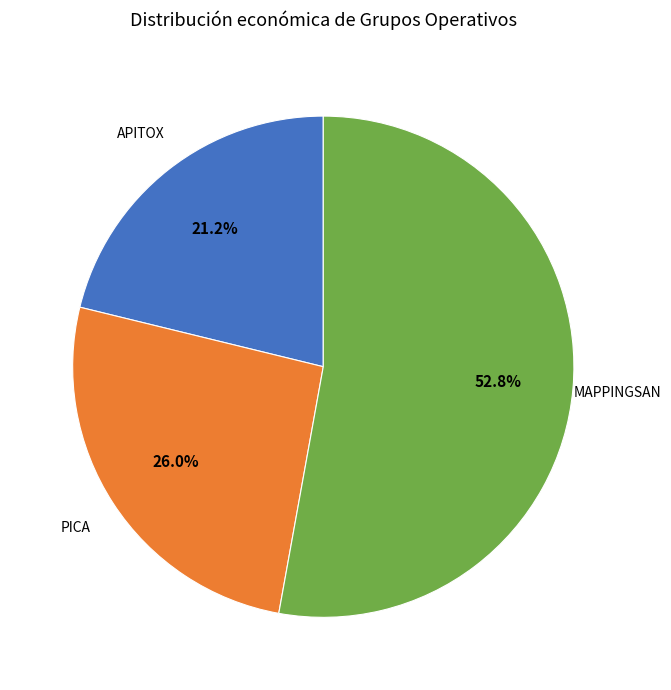

Is there a majority slice in this chart?

Yes